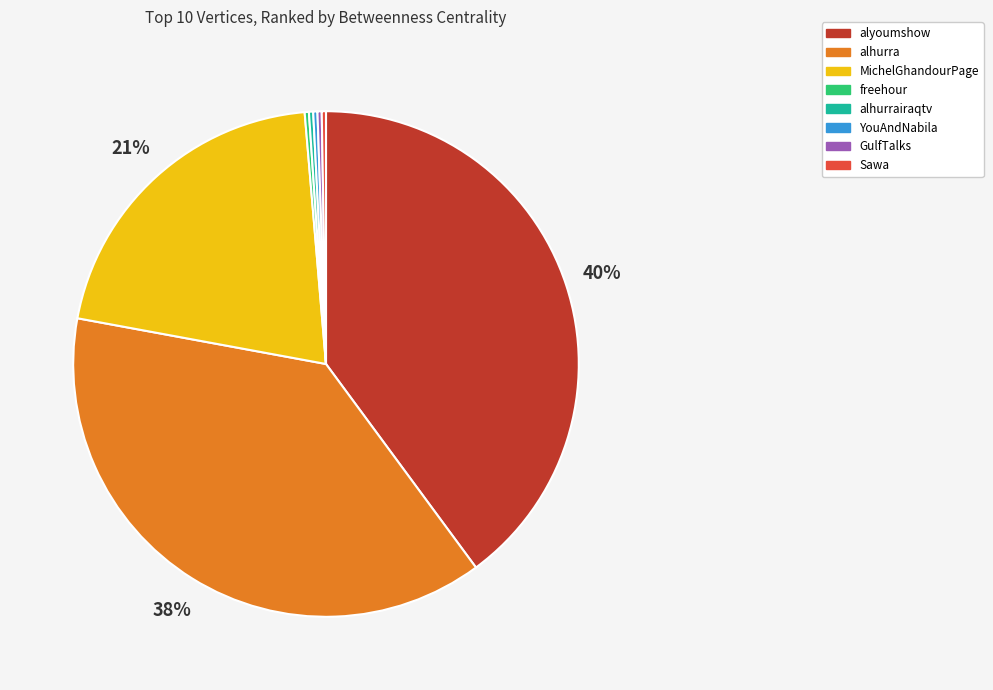

Is there any slice that represents more than half of the pie?

No